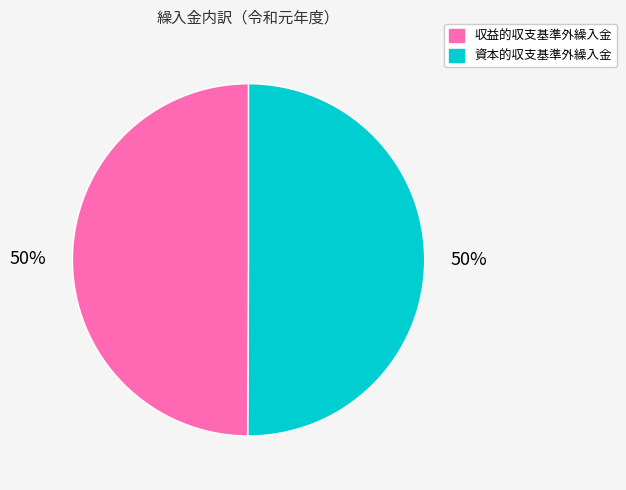

To the nearest percent, what is the average slice percentage?

50%